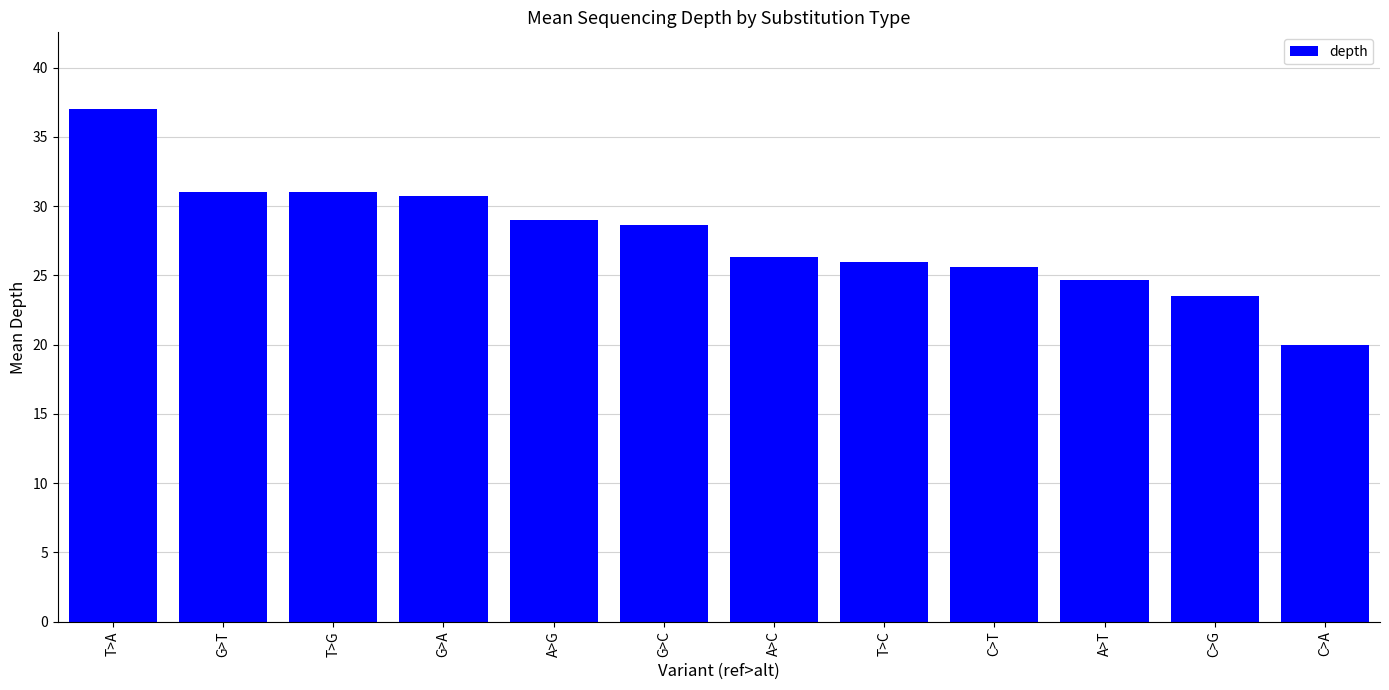

What is the label of the 7th bar from the right?

G>C